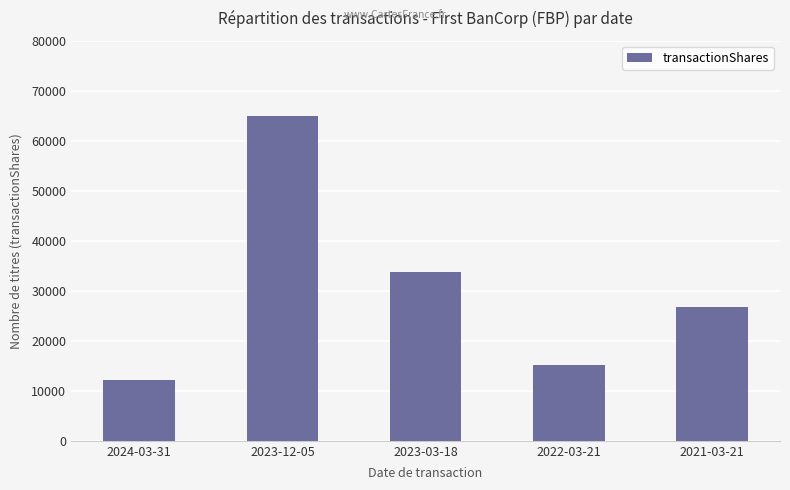

Reading left to right, extract all data points from this chart.

2024-03-31=12211	2023-12-05=65000	2023-03-18=33700	2022-03-21=15228	2021-03-21=26783